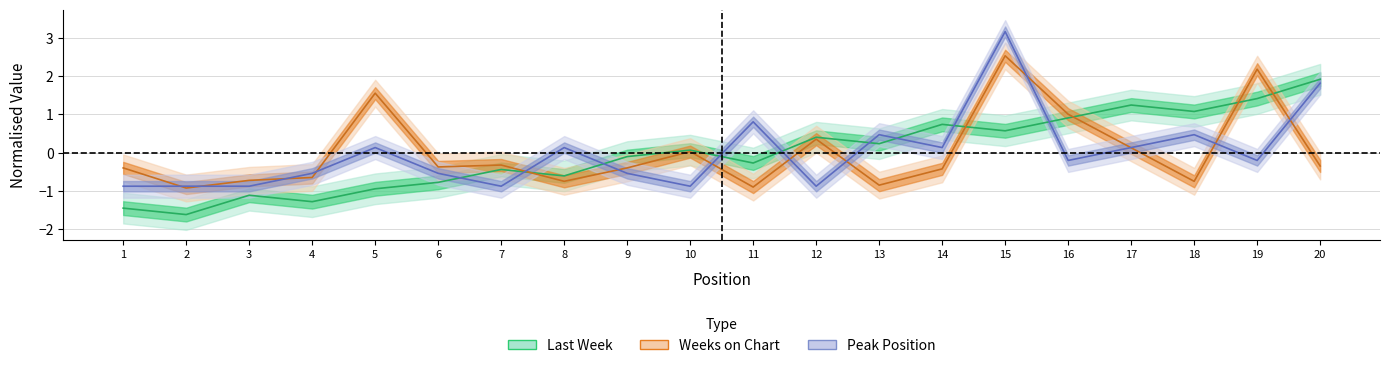

Where is Peak Position nearest to the value 1?

11